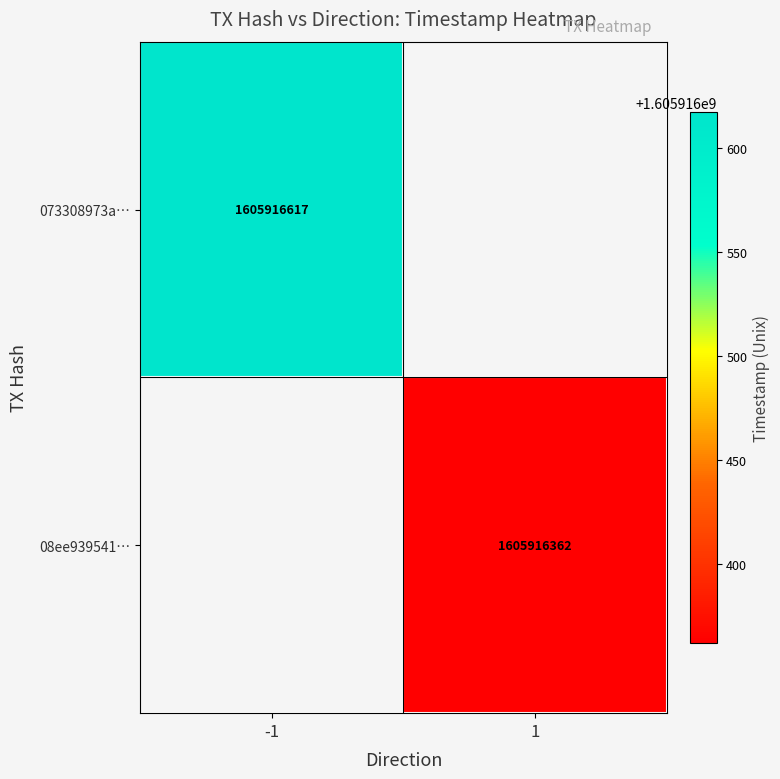

Reading left to right, list all the values displayed in this chart.

073308973a2129c76d238d6fc0c0dfb5c829b08: -1	1605916617
08ee939541df5c8de9664ff5ec5401a6312f717: 1	1605916362